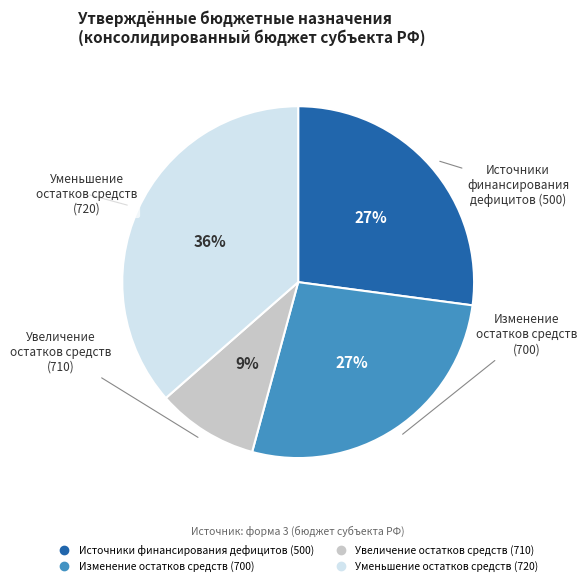

To the nearest percent, what is the average slice percentage?

25%